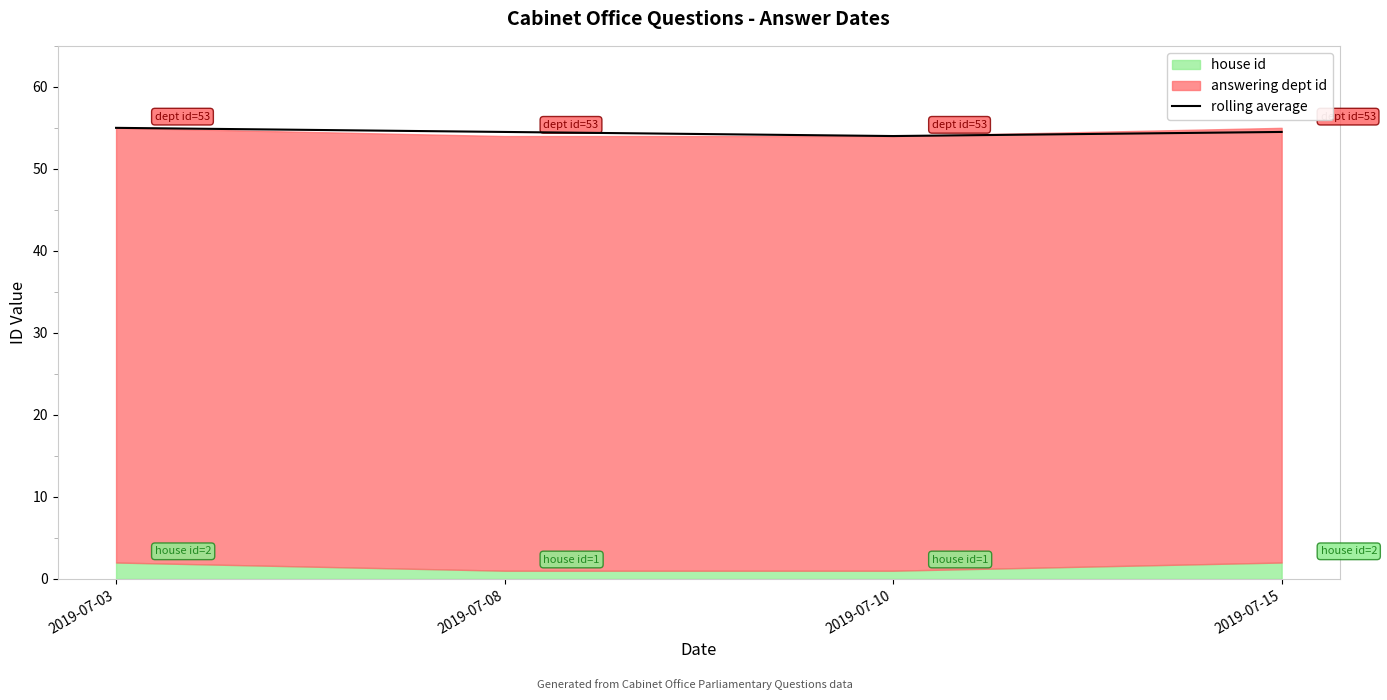

Reading left to right, what are all the values shown in this chart?

55.0	54.5	54.0	54.5